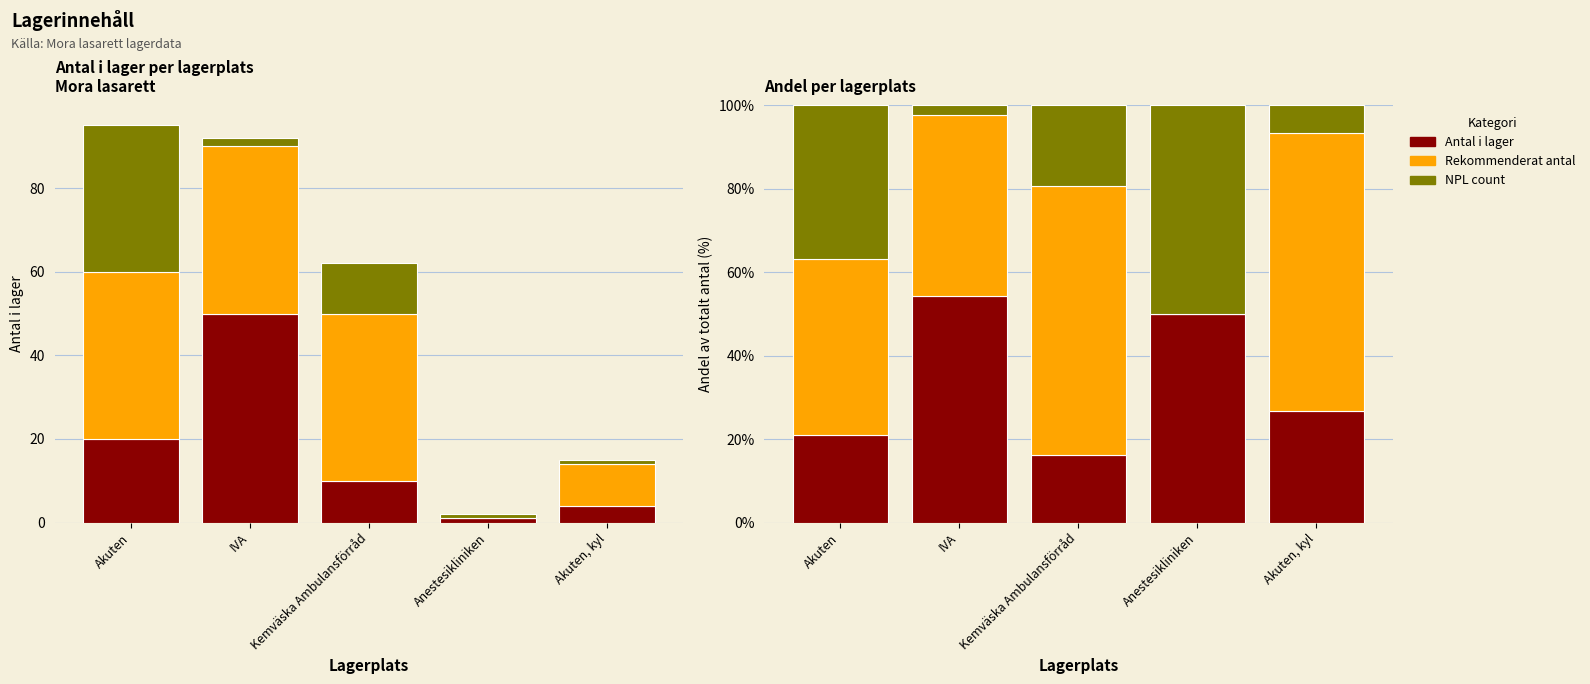

At IVA, list the series in order from largest to smallest.

Antal i lager, Rekommenderat antal, NPL count